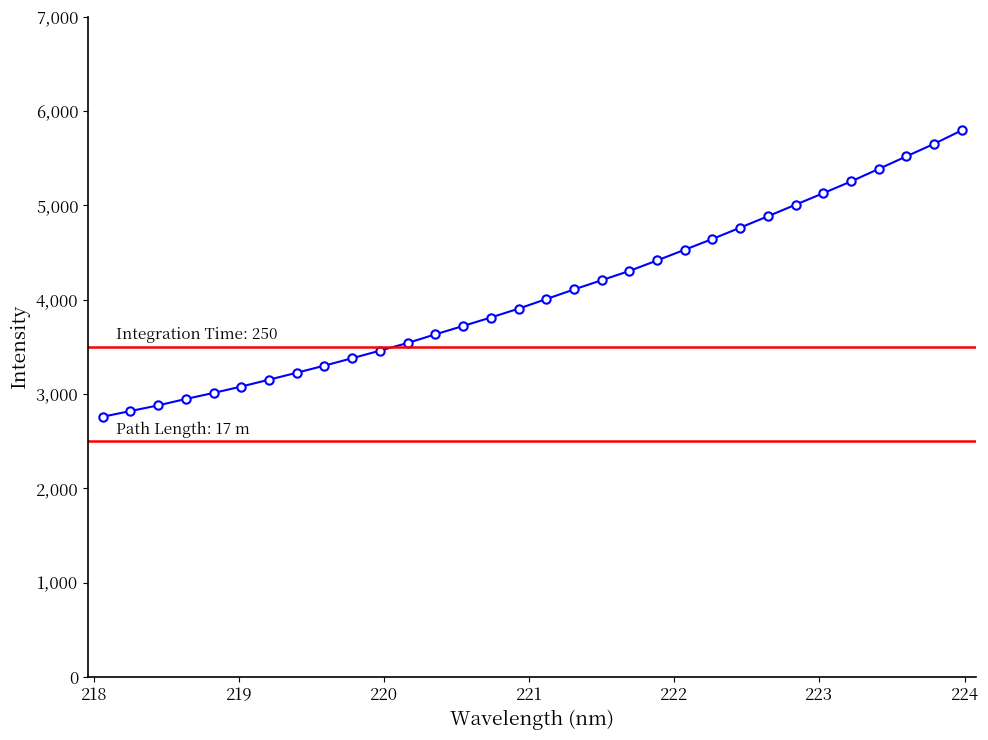

What is the greatest value displayed?

5794.6